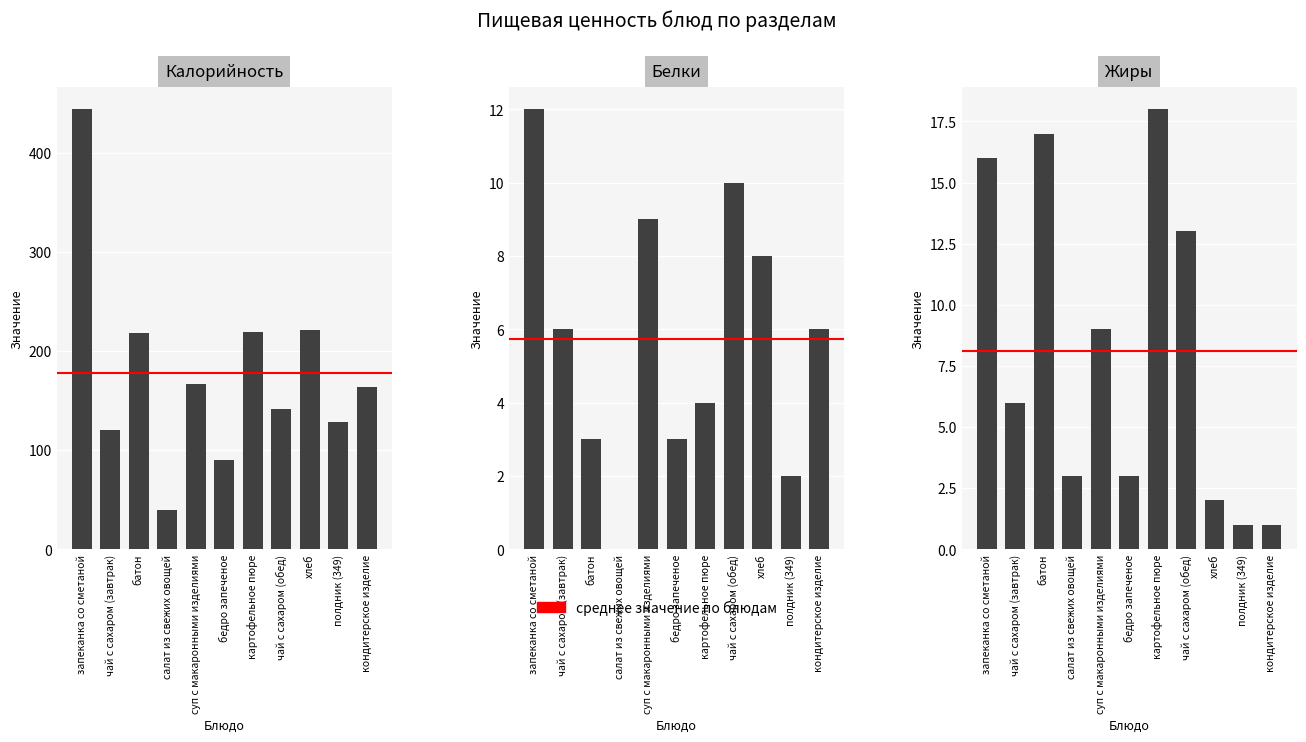

Is the value of Калорийность at салат из свежих овощей greater than the value of Белки at картофельное пюре?

Yes